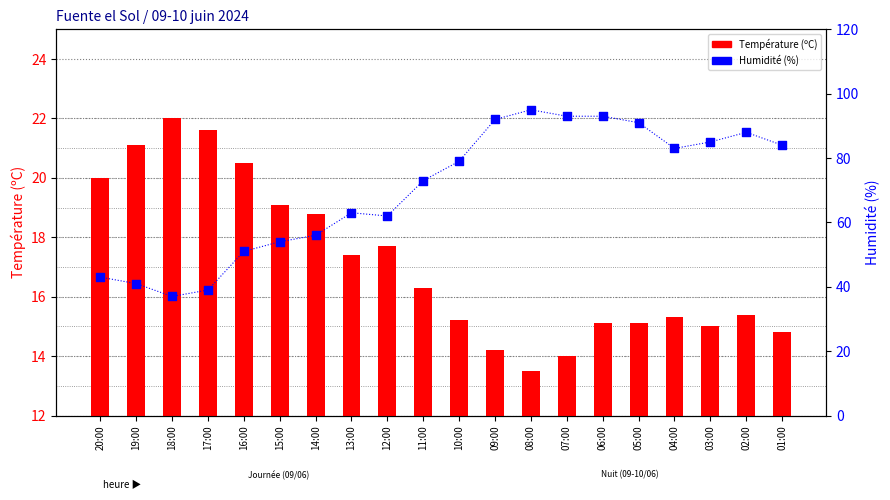

Which series contains the lowest Y value?

Température (ºC)